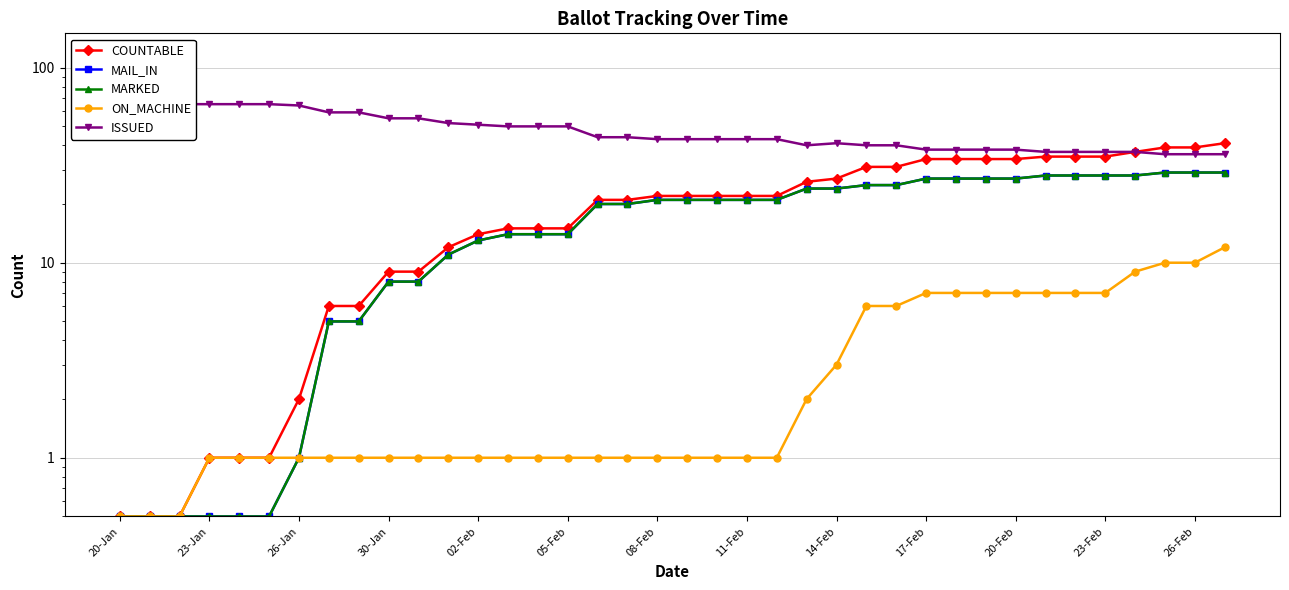

What is the sum of the MARKED values at 17 and 36?

49.0